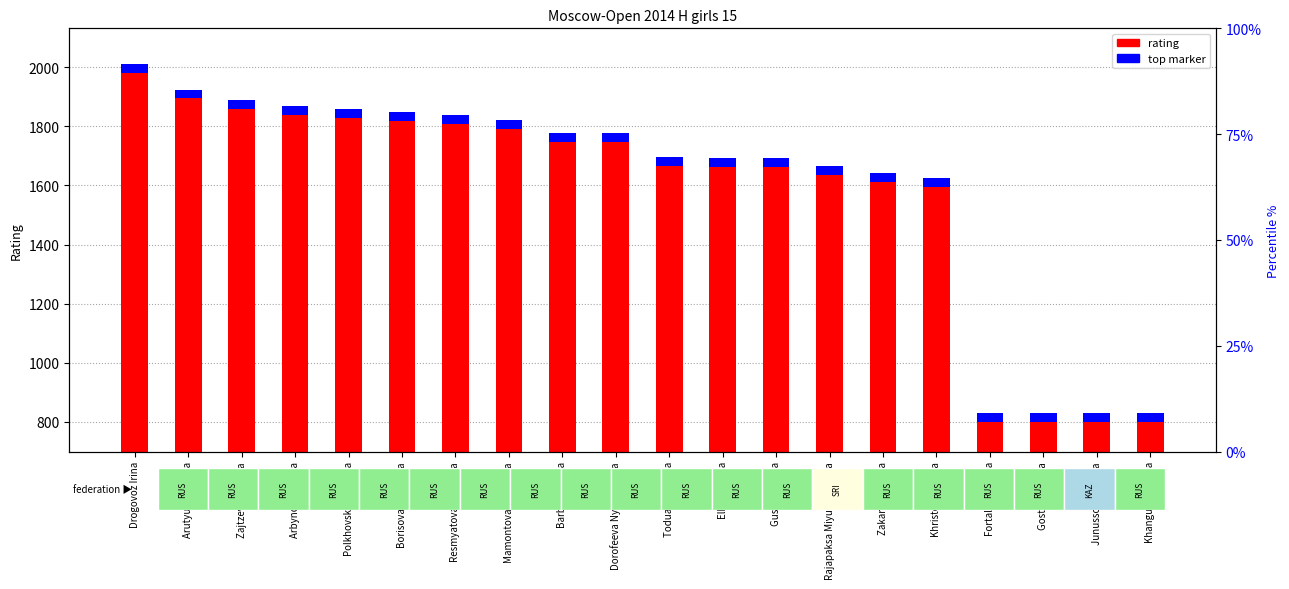

What is the label of the 16th bar from the right?

Polkhovskaya Polina